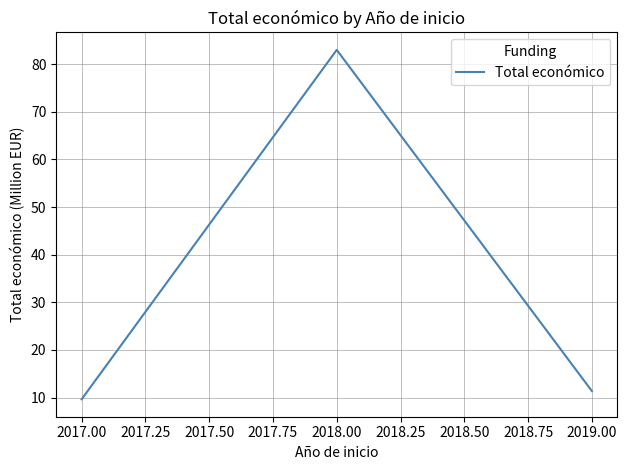

List the labels in order of value, smallest first.

2017.00, 2019.00, 2018.00